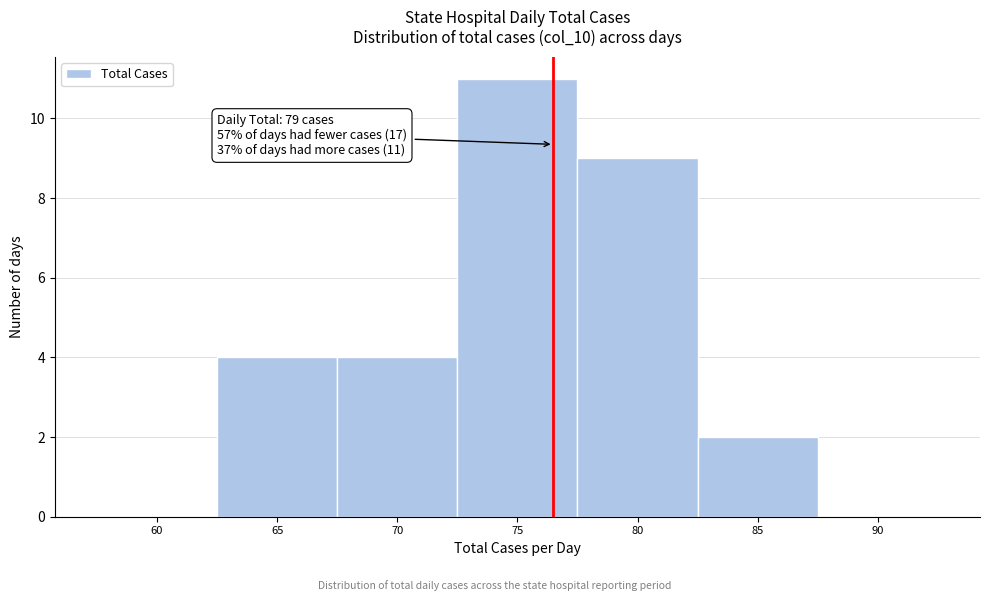

Reading left to right, what are all the values shown in this chart?

60=0	65=4	70=4	75=11	80=9	85=2	90=0